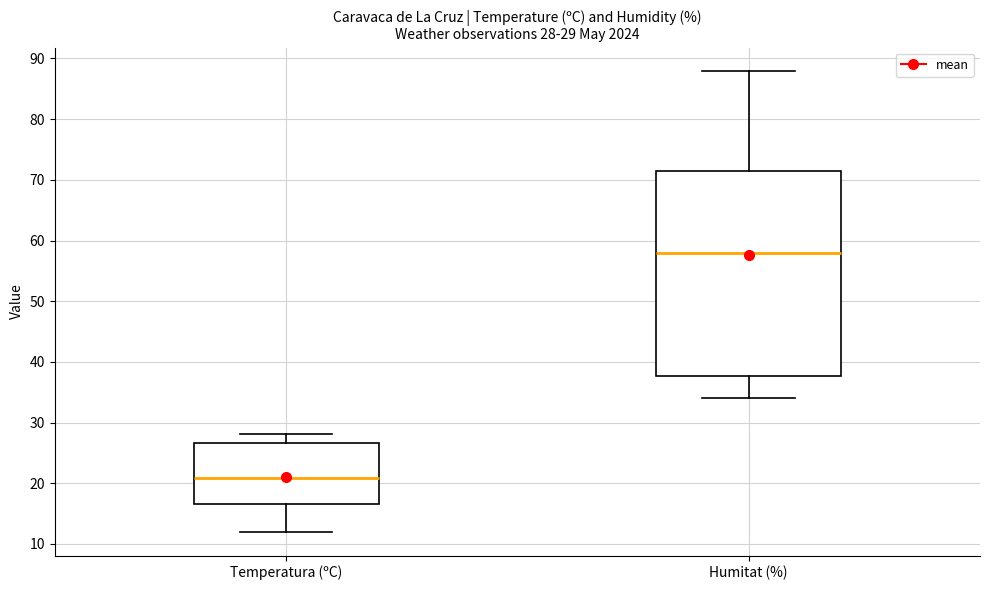

Which box has the lowest median line?

Temperatura (ºC)